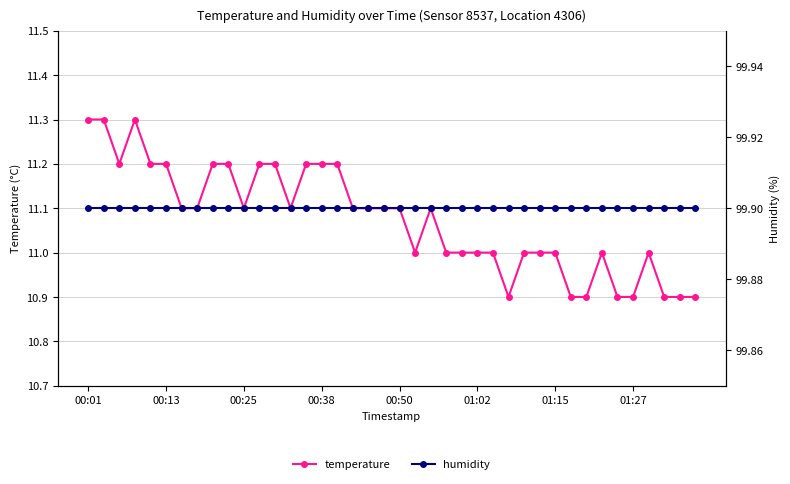

Rank the series at 29 from lowest to highest value.

temperature, humidity